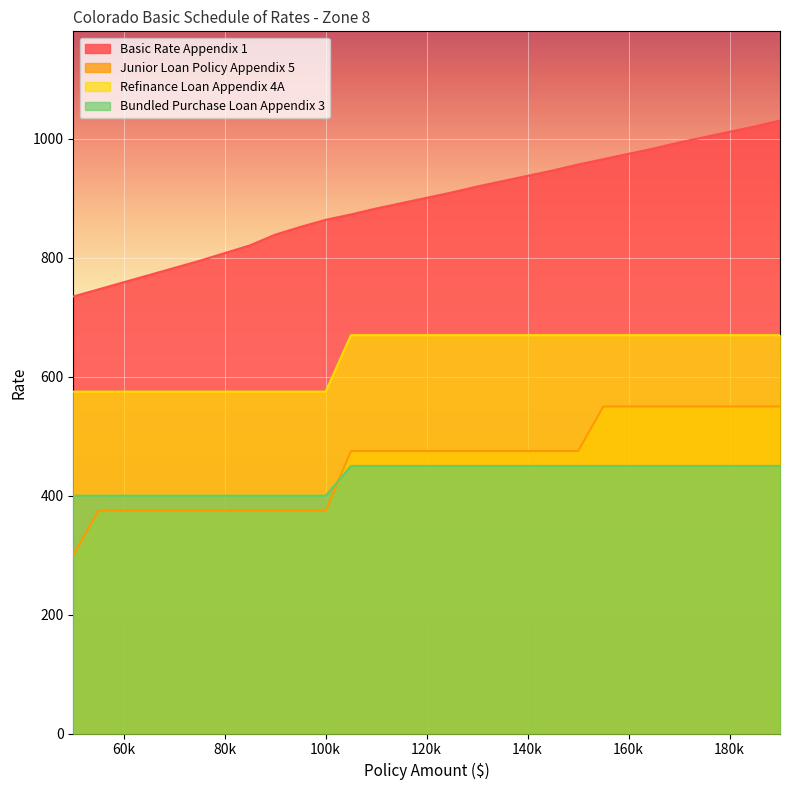

Rank the series by their maximum value, from lowest to highest.

Bundled Purchase Loan Appendix 3, Junior Loan Policy Appendix 5, Refinance Loan Appendix 4A, Basic Rate Appendix 1